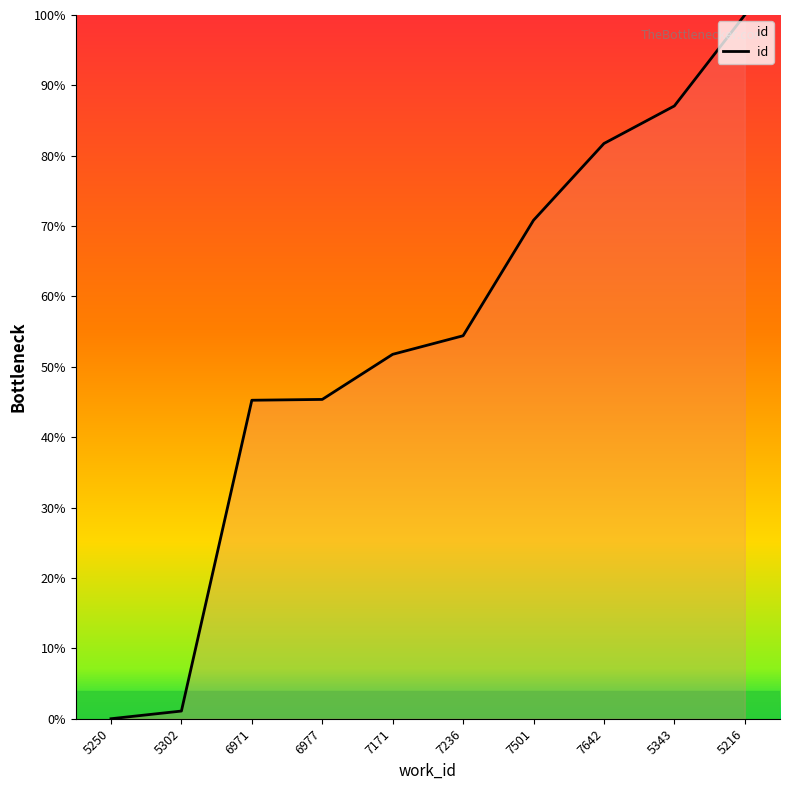

What is the difference between the maximum and minimum values?

100.0